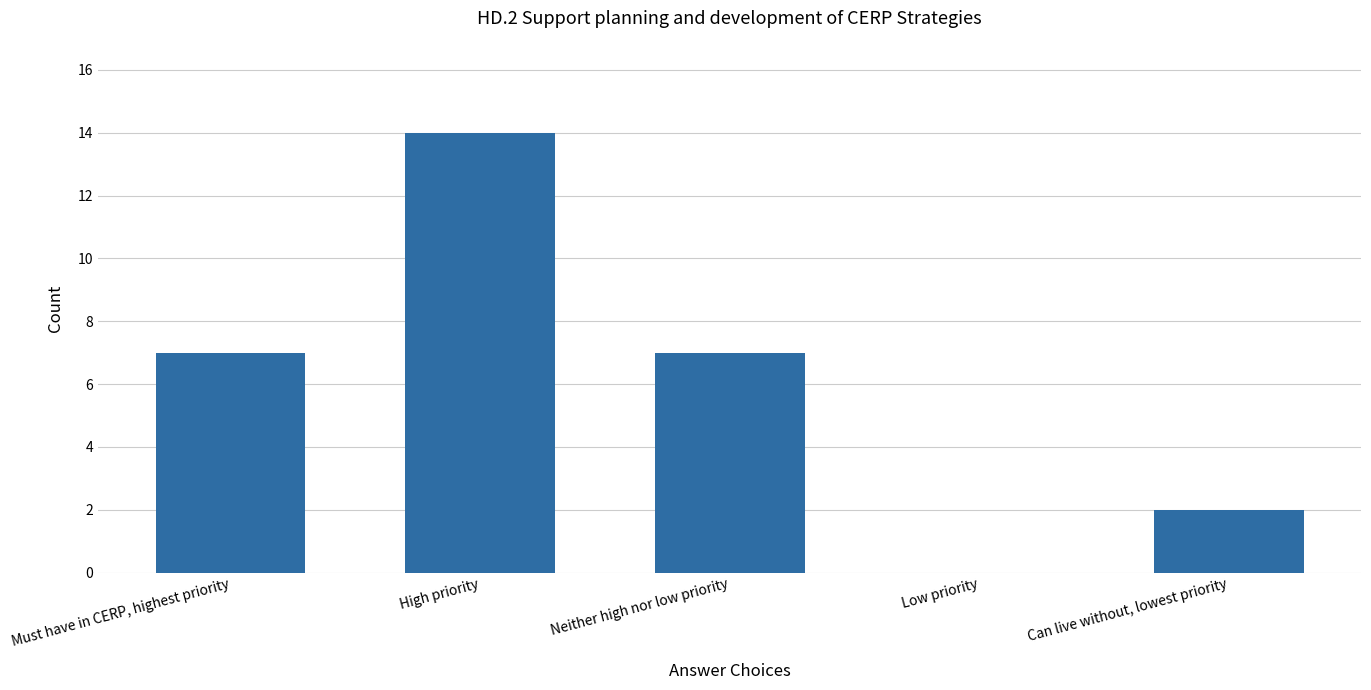

What value does the data have at High priority?

14